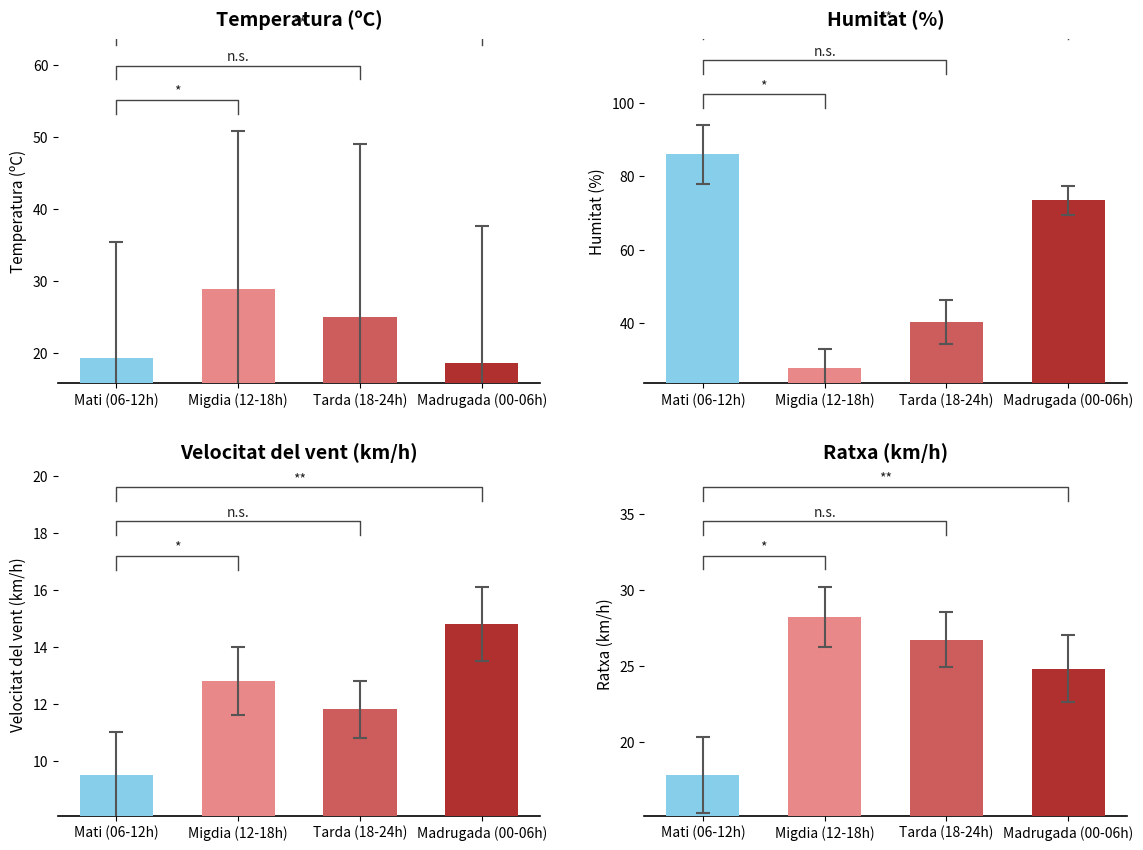

Is the value of Humitat (%) at 19:00 greater than the value of Velocitat del vent (km/h) at 17:00?

Yes